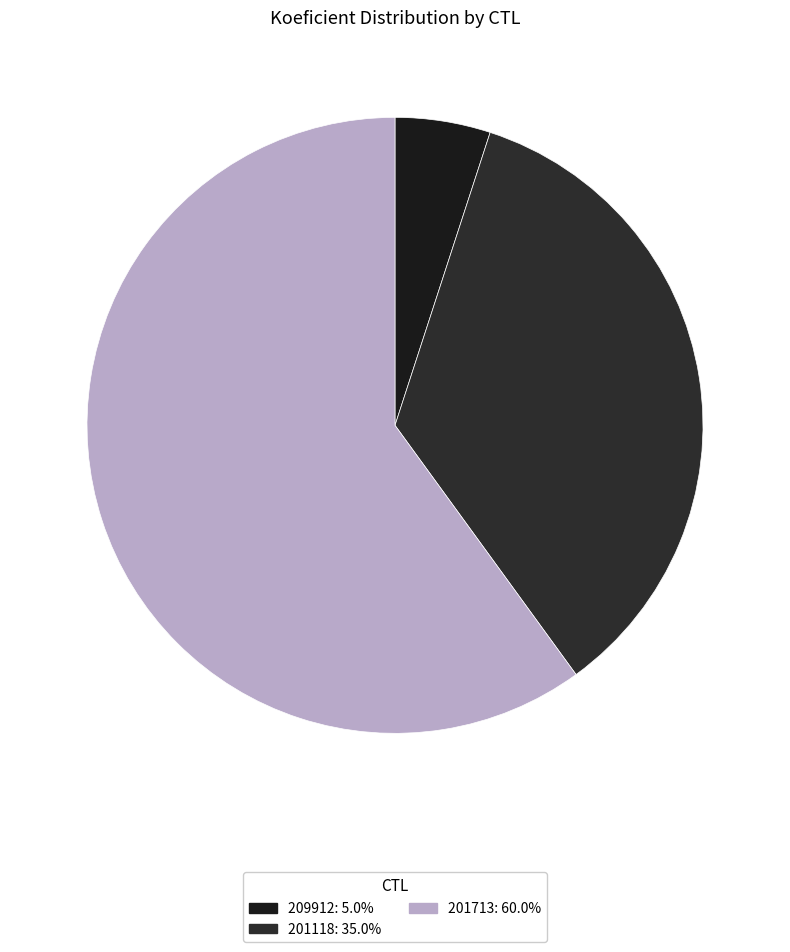

To the nearest percent, what is the average slice percentage?

33%